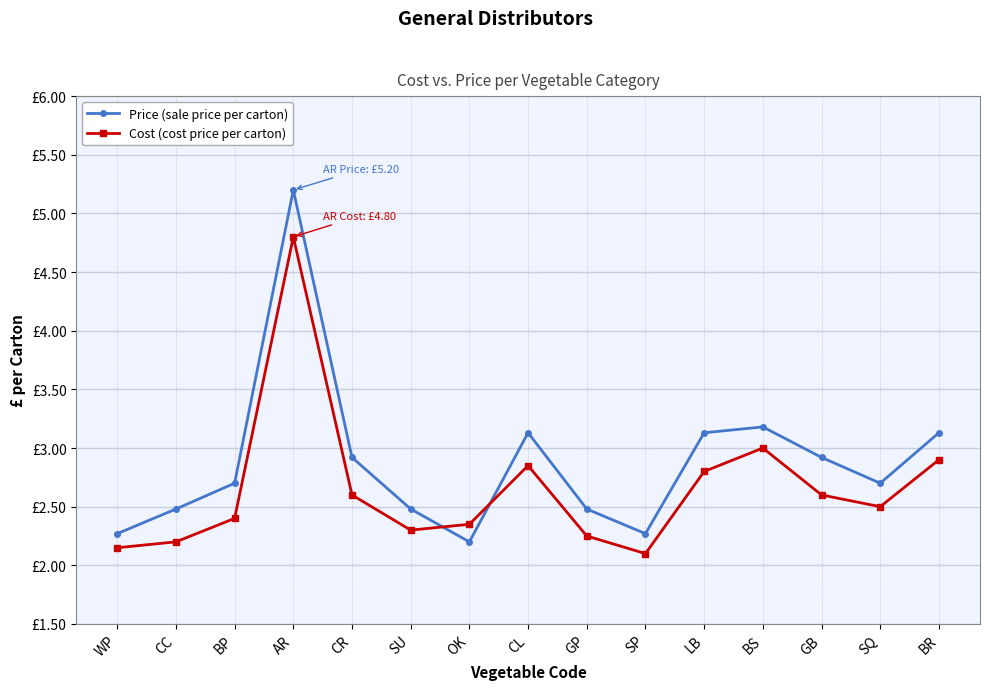

What is the total value across all series at BR?

6.0